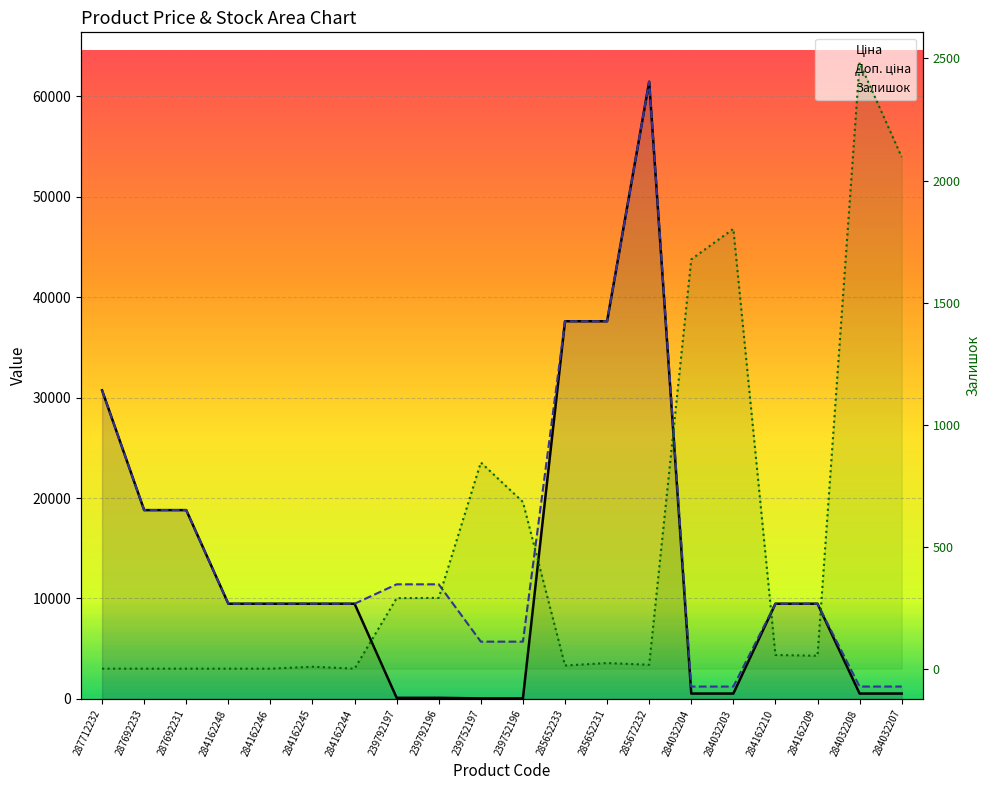

How many lines are shown in the chart?

3